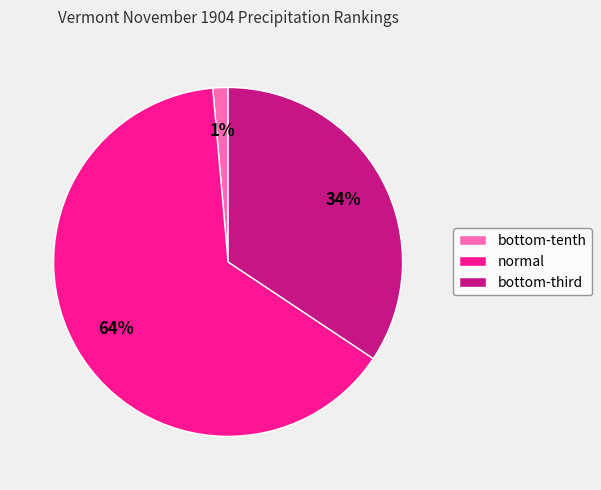

The normal slice represents 15% of the pie. True or false?

False